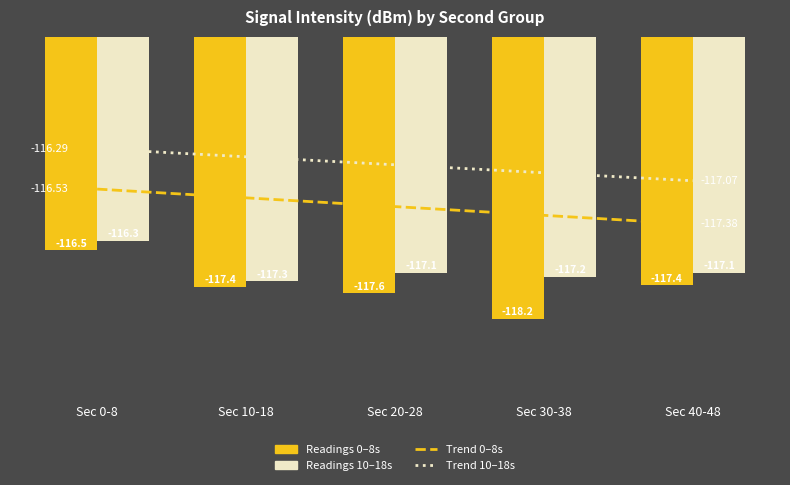

How many data points does each series have?

5